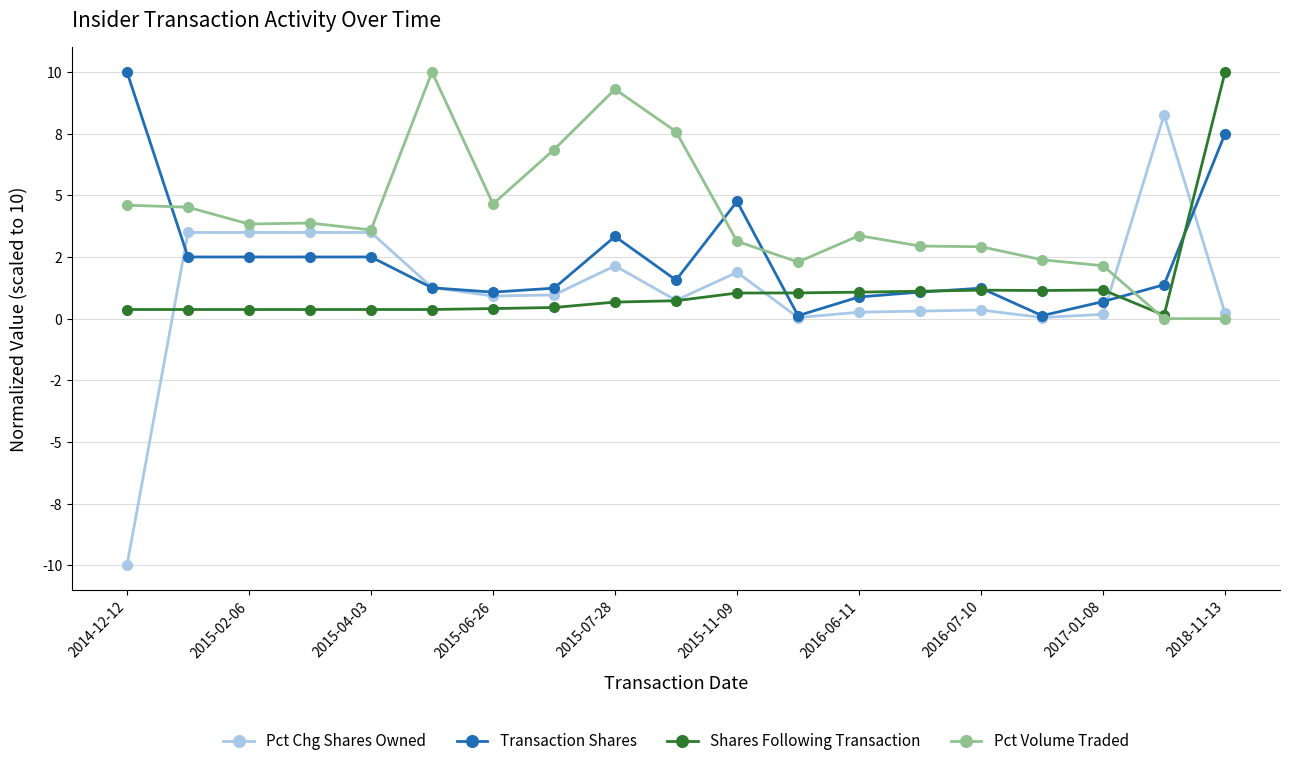

What is the value of the Shares Following Transaction point at the 12th from the left?

1.0